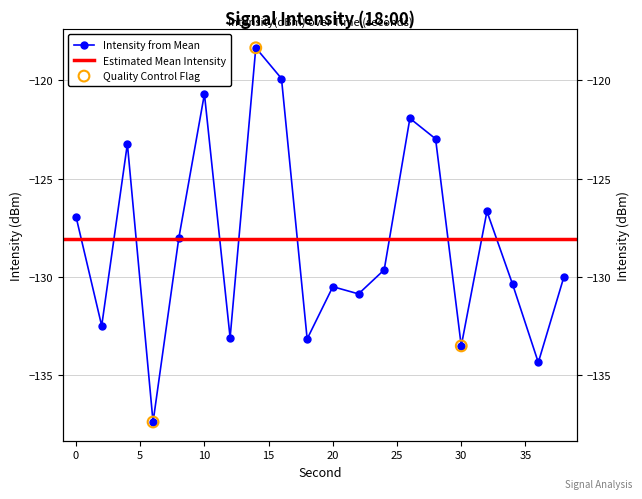

Which has a higher value, 22 or 38?

38